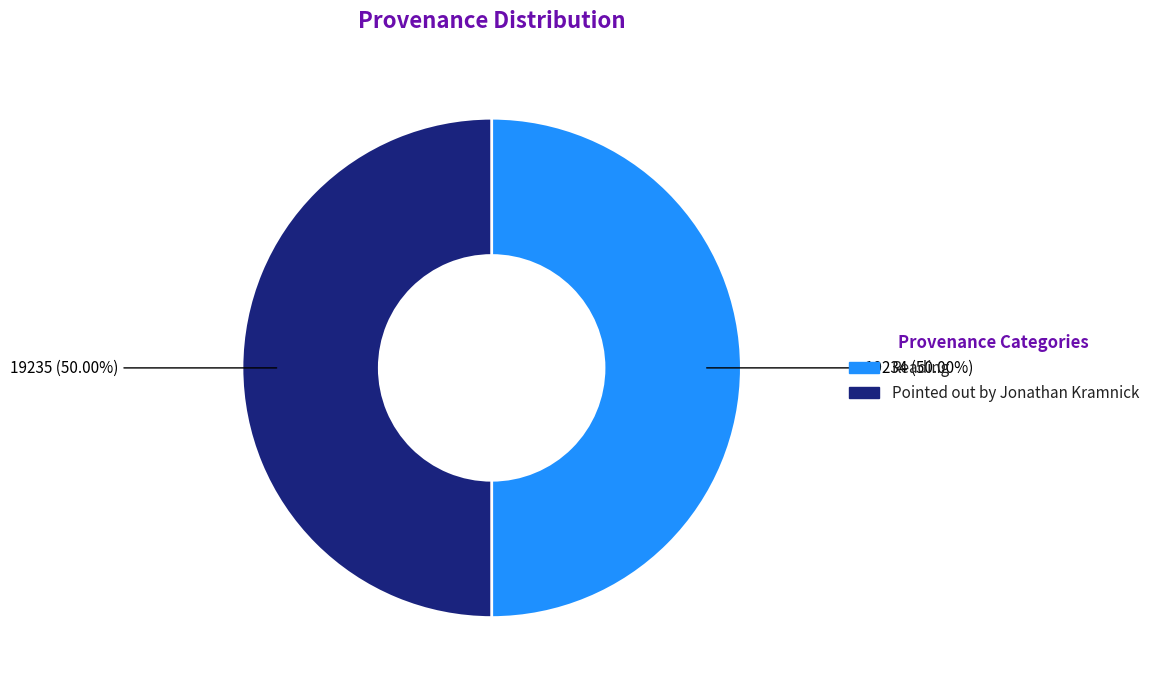

How many segments does this pie chart have?

2